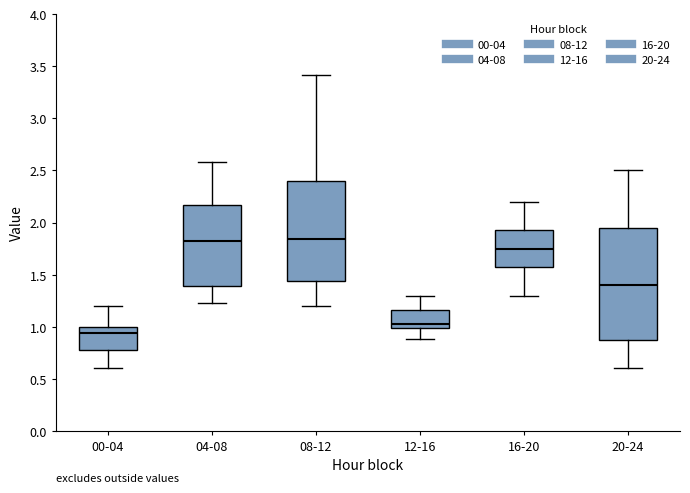

Reading left to right, transcribe this box plot: for each box, give where its median line is, the range the box spans, and where its two whiskers end, as read against the y-axis. The values are not printed on the chart, so give them approximately, as read against the axis.

00-04: median 0.95, box 0.80 to 1.00, whiskers 0.60 to 1.20
04-08: median 1.85, box 1.40 to 2.15, whiskers 1.25 to 2.60
08-12: median 1.85, box 1.45 to 2.40, whiskers 1.20 to 3.40
12-16: median 1.05, box 1.00 to 1.15, whiskers 0.90 to 1.30
16-20: median 1.75, box 1.60 to 1.95, whiskers 1.30 to 2.20
20-24: median 1.40, box 0.90 to 1.95, whiskers 0.60 to 2.50